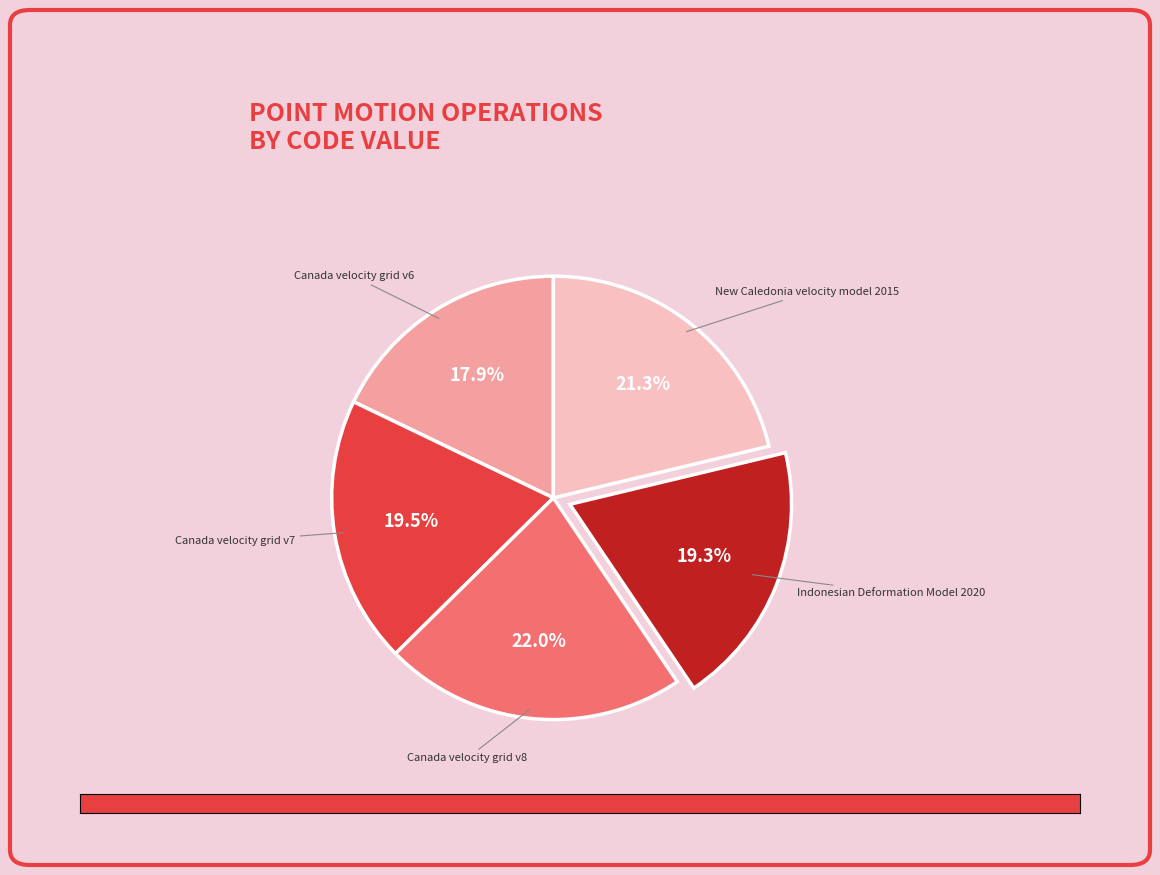

Count the number of slices in the pie.

5